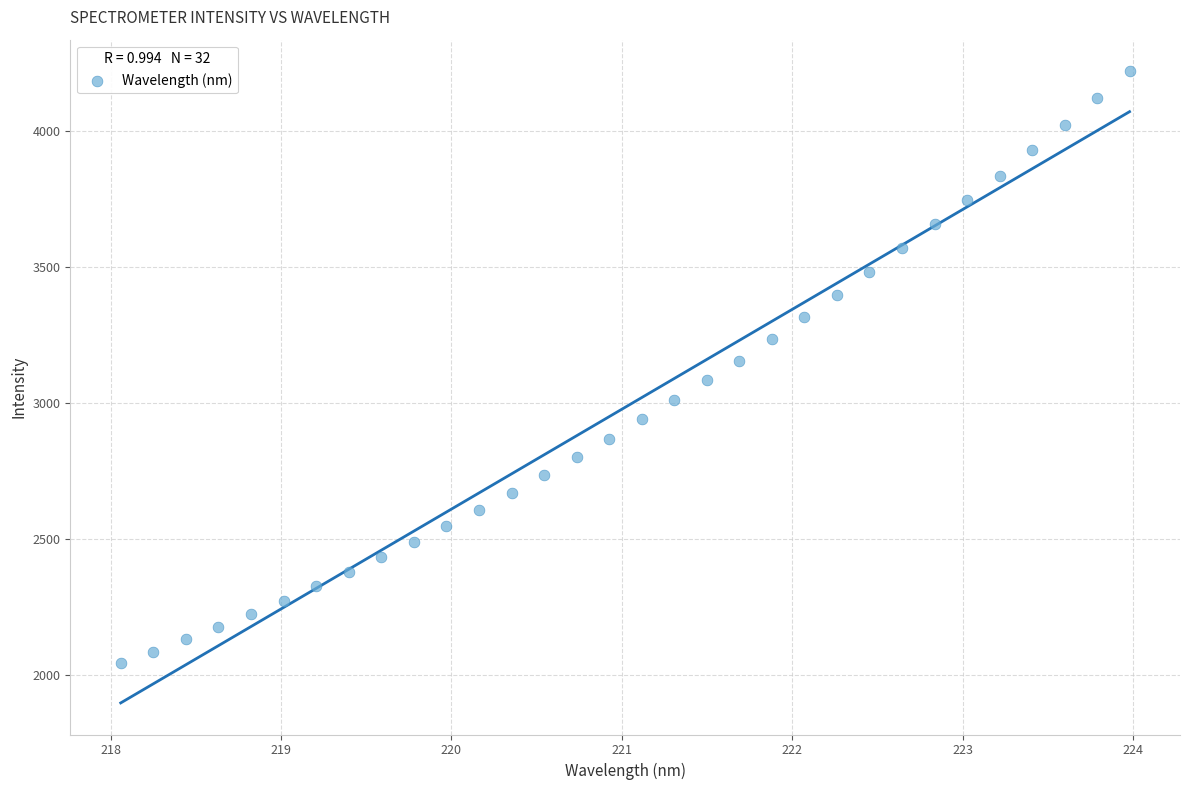

What is the range of Y values (max minus min)?

2174.7